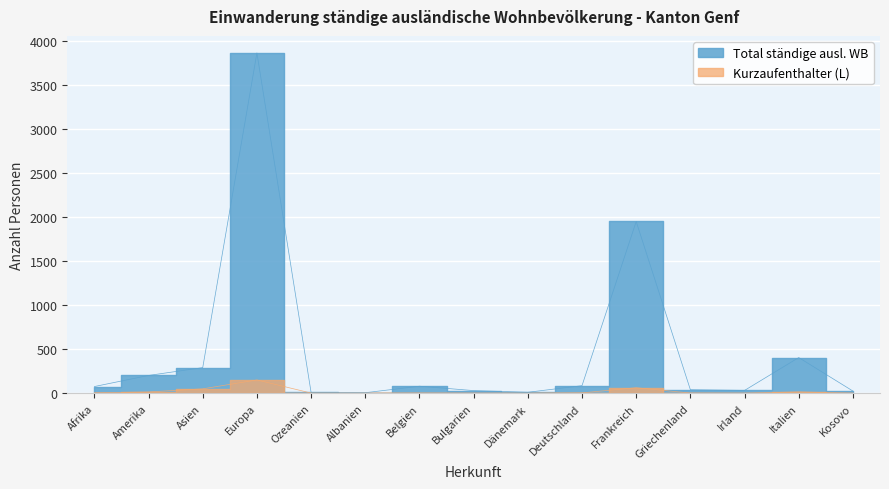

Where does the Kurzaufenthalter (L) series first go above 2?

Afrika